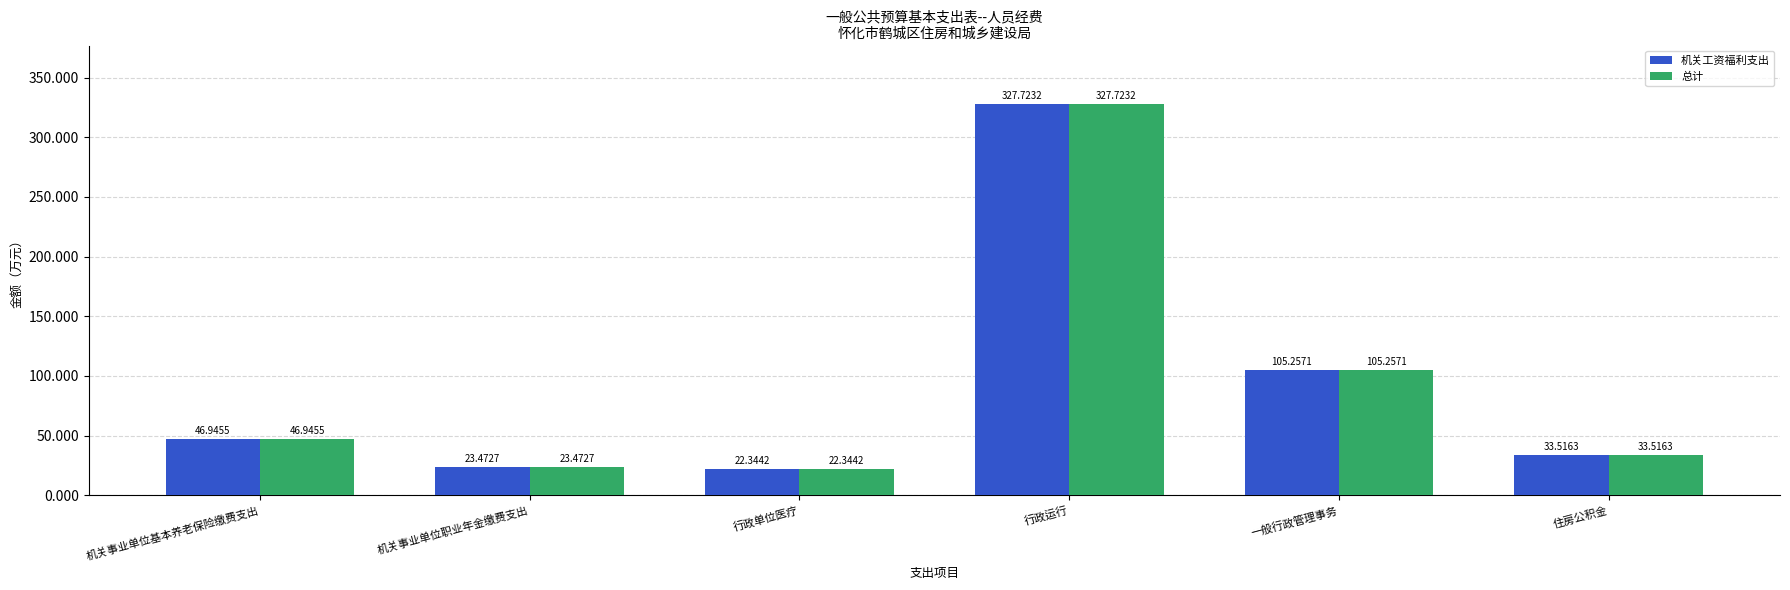

What is the highest value of the 总计 series?

327.7